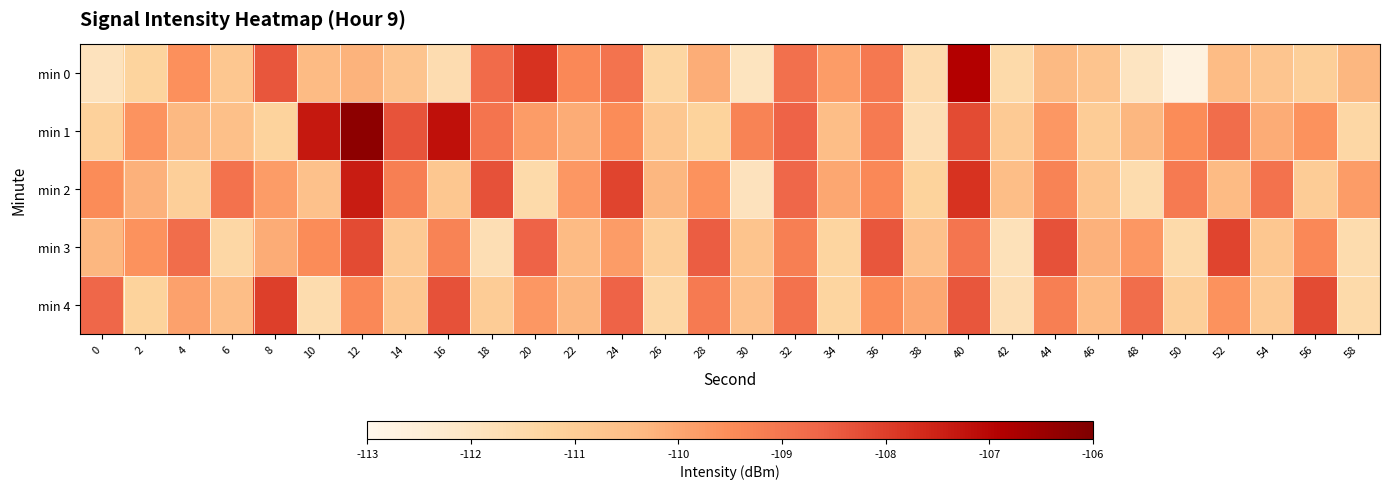

Reading left to right, extract all data points from this chart.

min 0: 0=-111.9	2=-111.3	4=-109.6	6=-110.8	8=-108.4	10=-110.4	12=-110.2	14=-110.7	16=-111.6	18=-108.8	20=-107.8	22=-109.4	24=-108.9	26=-111.3	28=-110.1	30=-111.9	32=-108.9	34=-109.8	36=-109.0	38=-111.6	40=-106.9	42=-111.5	44=-110.3	46=-110.7	48=-112.0	50=-112.7	52=-110.4	54=-110.7	56=-111.1	58=-110.3
min 1: 0=-111.2	2=-109.6	4=-110.3	6=-110.5	8=-111.2	10=-107.3	12=-106.2	14=-108.3	16=-107.2	18=-109.0	20=-109.8	22=-110.1	24=-109.5	26=-110.8	28=-111.2	30=-109.3	32=-108.6	34=-110.5	36=-109.1	38=-111.7	40=-108.2	42=-110.9	44=-109.7	46=-111.0	48=-110.3	50=-109.5	52=-108.8	54=-110.1	56=-109.6	58=-111.4
min 2: 0=-109.5	2=-110.2	4=-111.1	6=-108.9	8=-109.8	10=-110.6	12=-107.4	14=-109.2	16=-110.8	18=-108.3	20=-111.5	22=-109.7	24=-108.1	26=-110.3	28=-109.6	30=-111.9	32=-108.7	34=-110.0	36=-109.4	38=-111.2	40=-107.8	42=-110.5	44=-109.3	46=-110.7	48=-111.6	50=-109.1	52=-110.4	54=-108.9	56=-111.0	58=-109.8
min 3: 0=-110.3	2=-109.6	4=-108.8	6=-111.4	8=-110.1	10=-109.5	12=-108.2	14=-110.9	16=-109.3	18=-111.7	20=-108.6	22=-110.4	24=-109.8	26=-111.1	28=-108.5	30=-110.7	32=-109.2	34=-111.3	36=-108.4	38=-110.6	40=-109.0	42=-111.8	44=-108.3	46=-110.2	48=-109.7	50=-111.5	52=-108.1	54=-110.8	56=-109.4	58=-111.6
min 4: 0=-108.7	2=-111.2	4=-109.9	6=-110.5	8=-108.0	10=-111.6	12=-109.4	14=-110.8	16=-108.3	18=-111.0	20=-109.7	22=-110.3	24=-108.6	26=-111.4	28=-109.1	30=-110.6	32=-108.9	34=-111.3	36=-109.5	38=-110.0	40=-108.4	42=-111.7	44=-109.2	46=-110.4	48=-108.8	50=-111.1	52=-109.6	54=-110.9	56=-108.2	58=-111.5